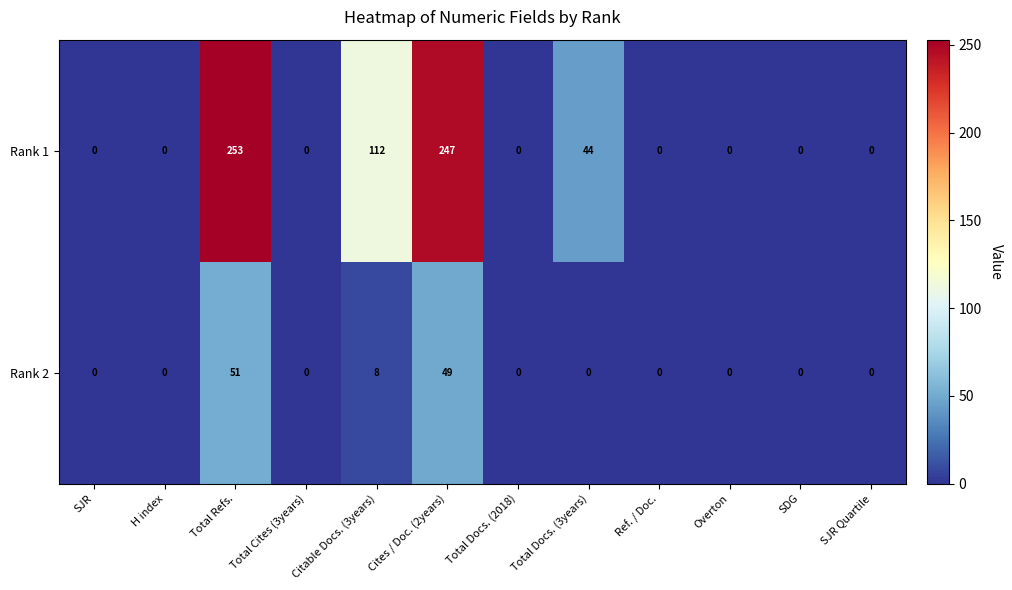

What is the average value of the Rank 2 series?

9